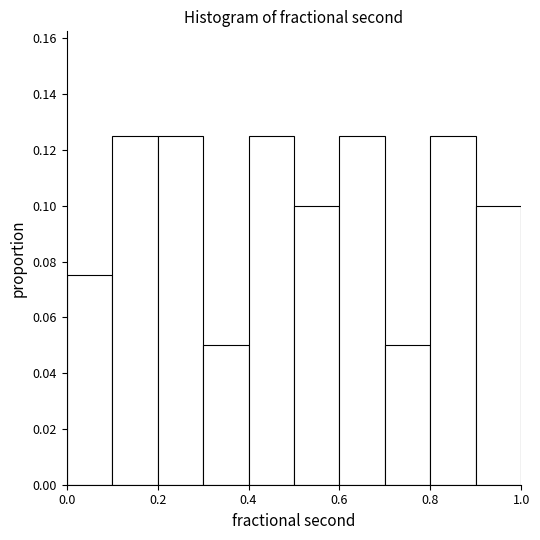

Reading left to right, transcribe this chart: for each bar, give the range it covers on the x-axis and its height. The values are not printed on the chart, so give them approximately, as read against the axis.

0.0 to 0.1: 0.076
0.1 to 0.2: 0.126
0.2 to 0.3: 0.126
0.3 to 0.4: 0.050
0.4 to 0.5: 0.126
0.5 to 0.6: 0.100
0.6 to 0.7: 0.126
0.7 to 0.8: 0.050
0.8 to 0.9: 0.126
0.9 to 1.0: 0.100